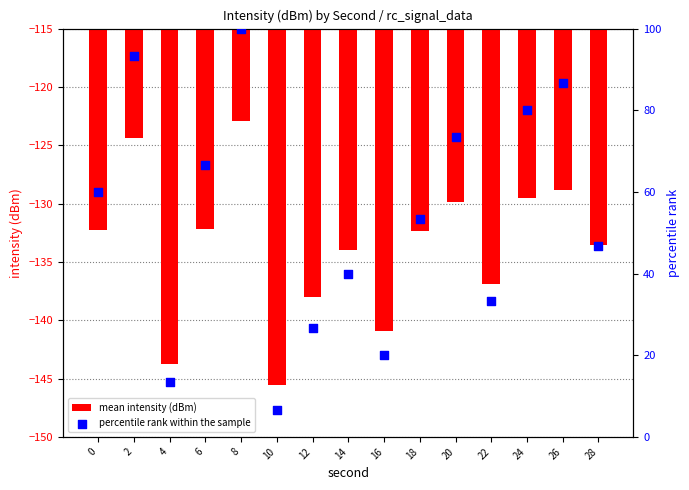

Which series reaches the maximum Y coordinate?

percentile rank within the sample